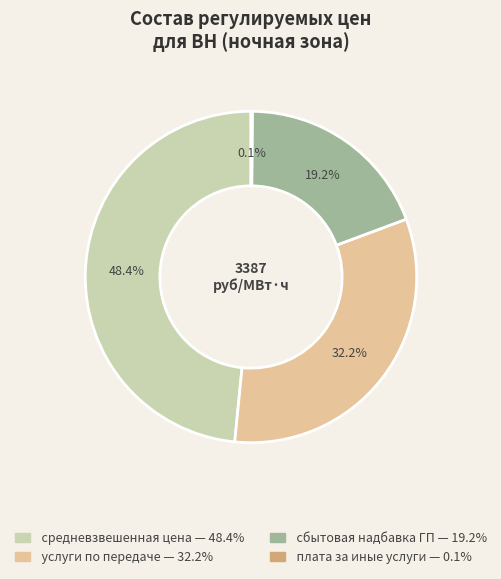

Is there any slice that represents more than half of the pie?

No